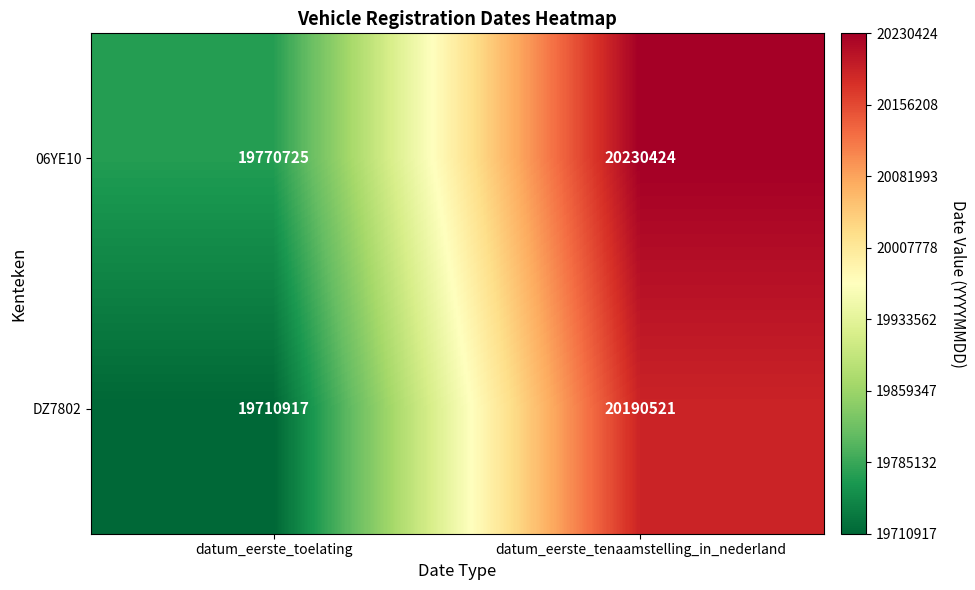

At which category is the sum across all series the highest?

datum_eerste_tenaamstelling_in_nederland